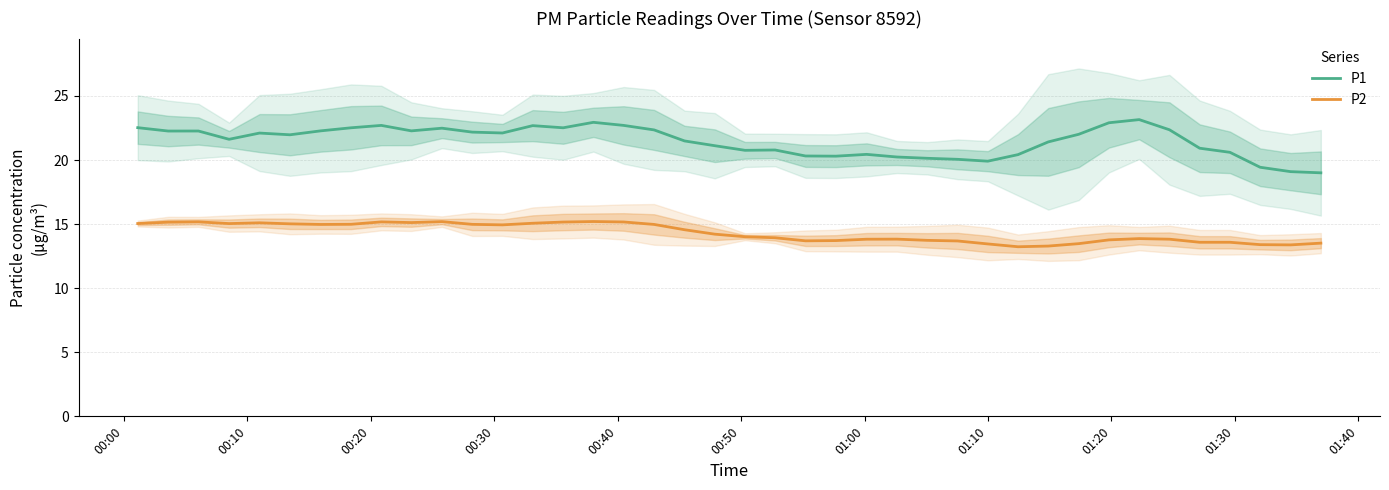

What is the lowest value of the P1 series?

19.0